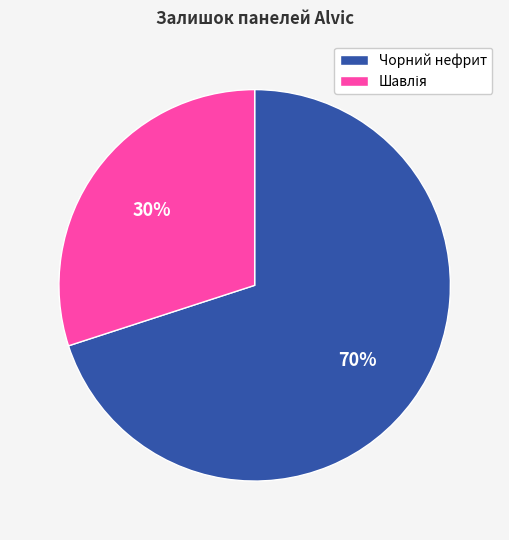

What is the largest slice in the pie chart?

Чорний нефрит